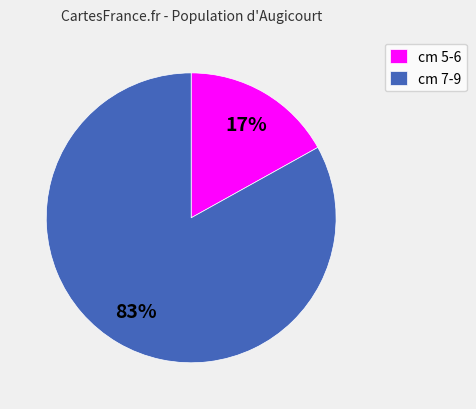

True or false: cm 7-9 accounts for 83% of the total.

True